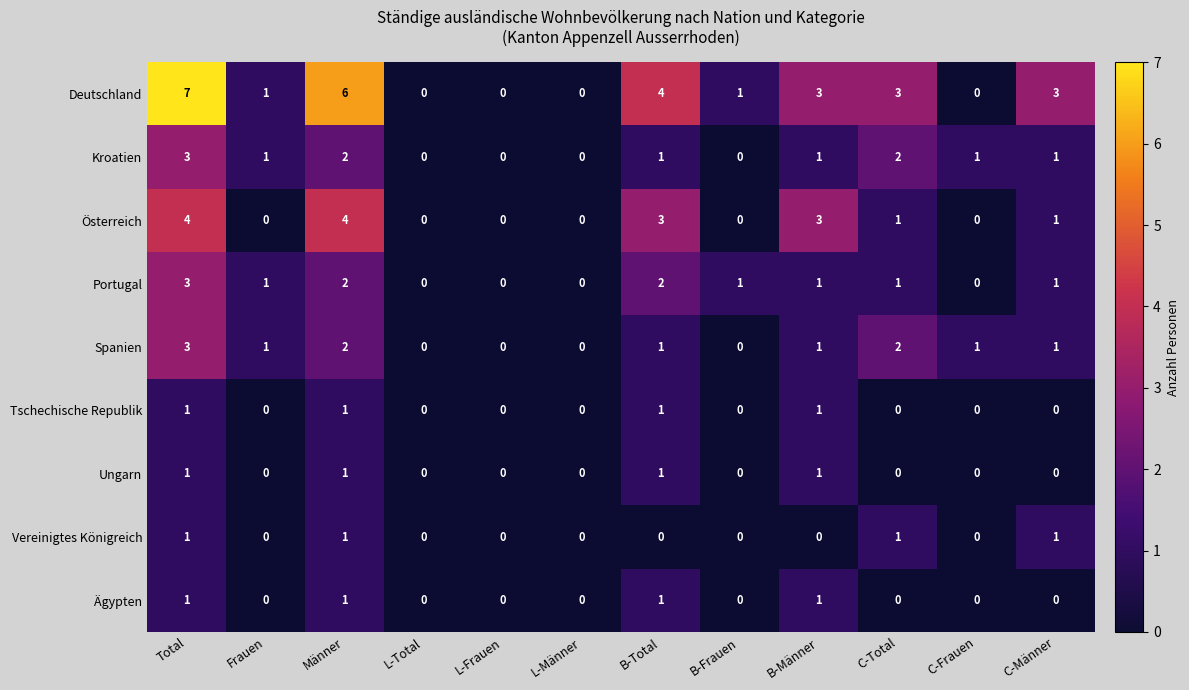

At how many categories does at least one series exceed 2?

6